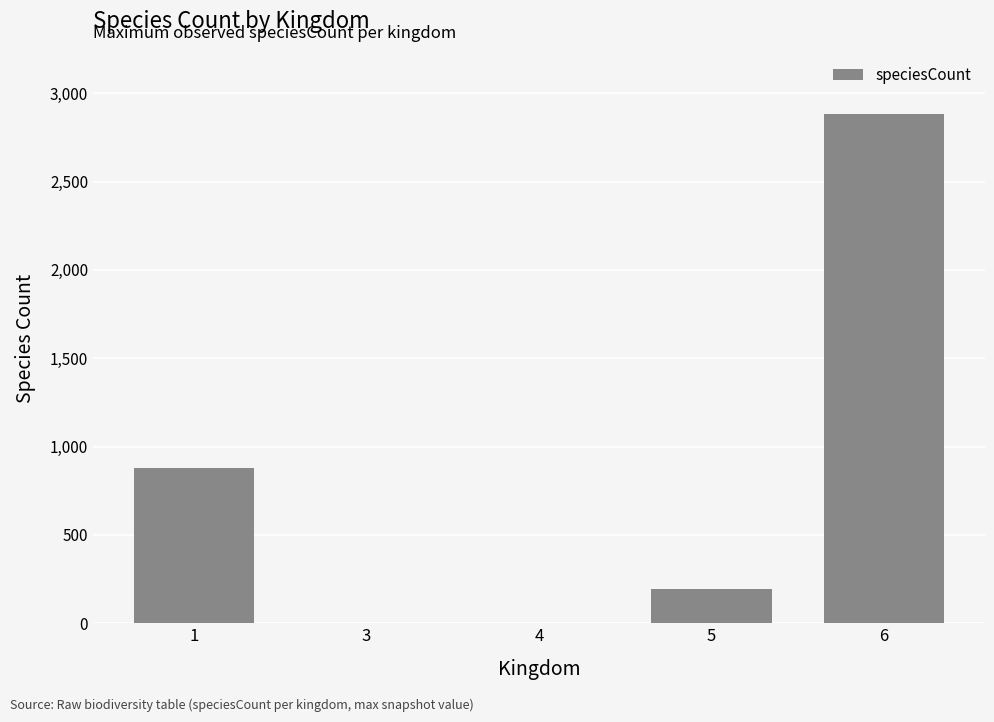

How many data points does each series have?

5